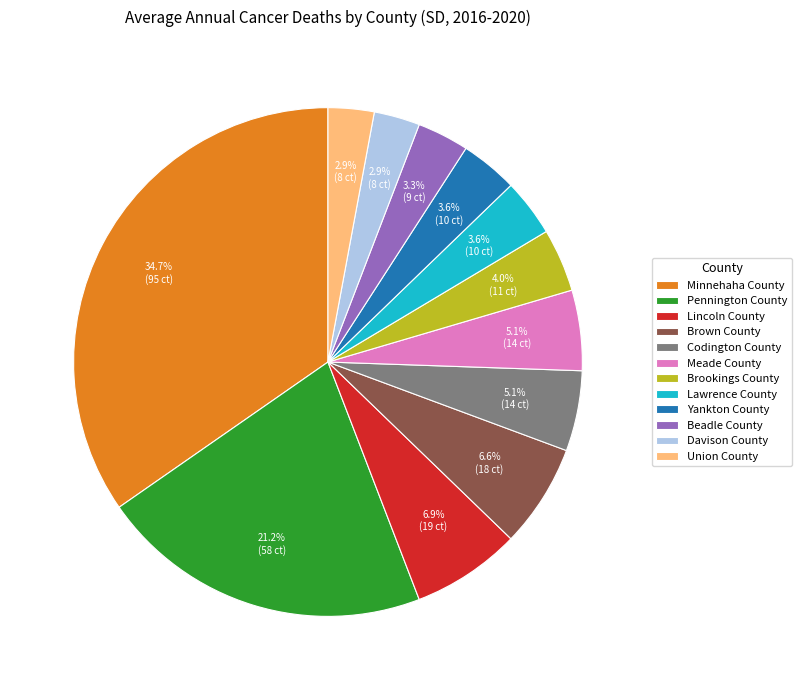

Which category has the biggest portion of the pie?

Minnehaha County